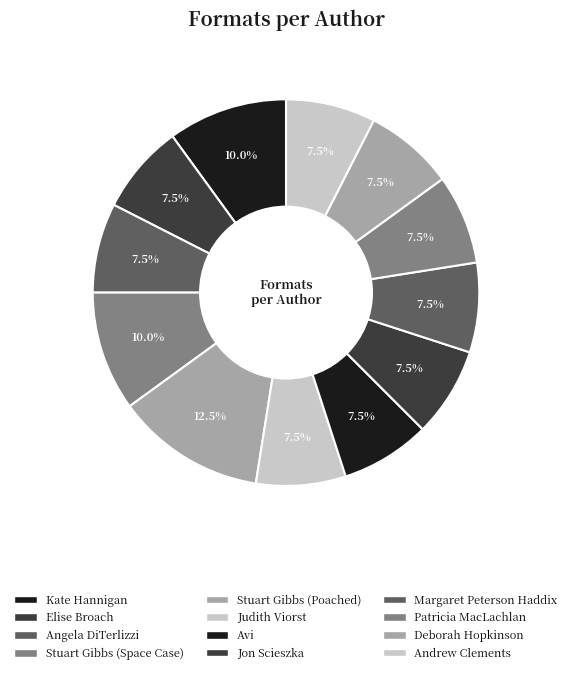

Count the number of slices in the pie.

12